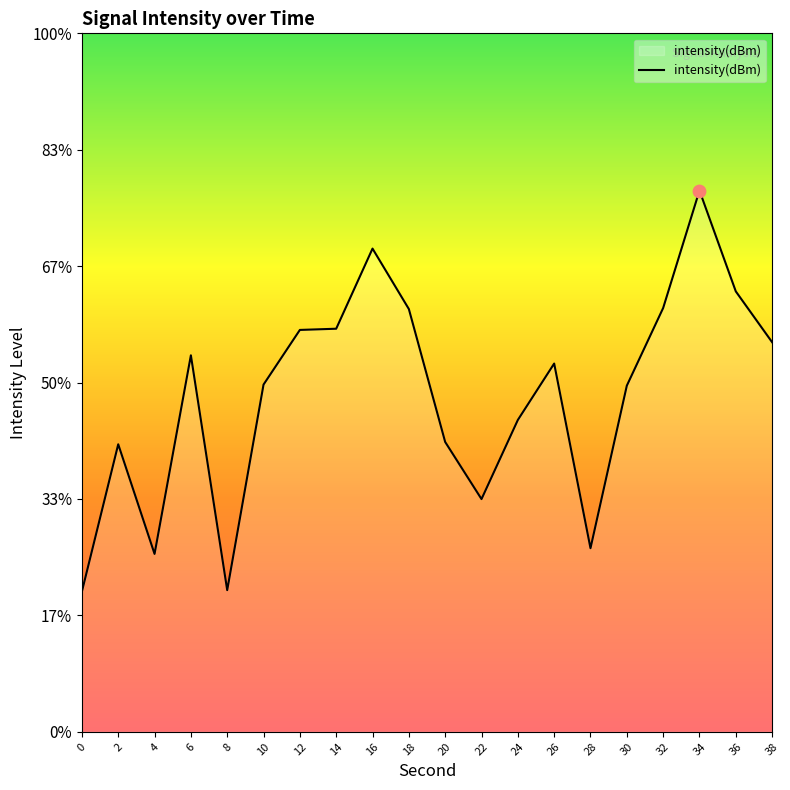

Between 30 and 14, which is larger?

14